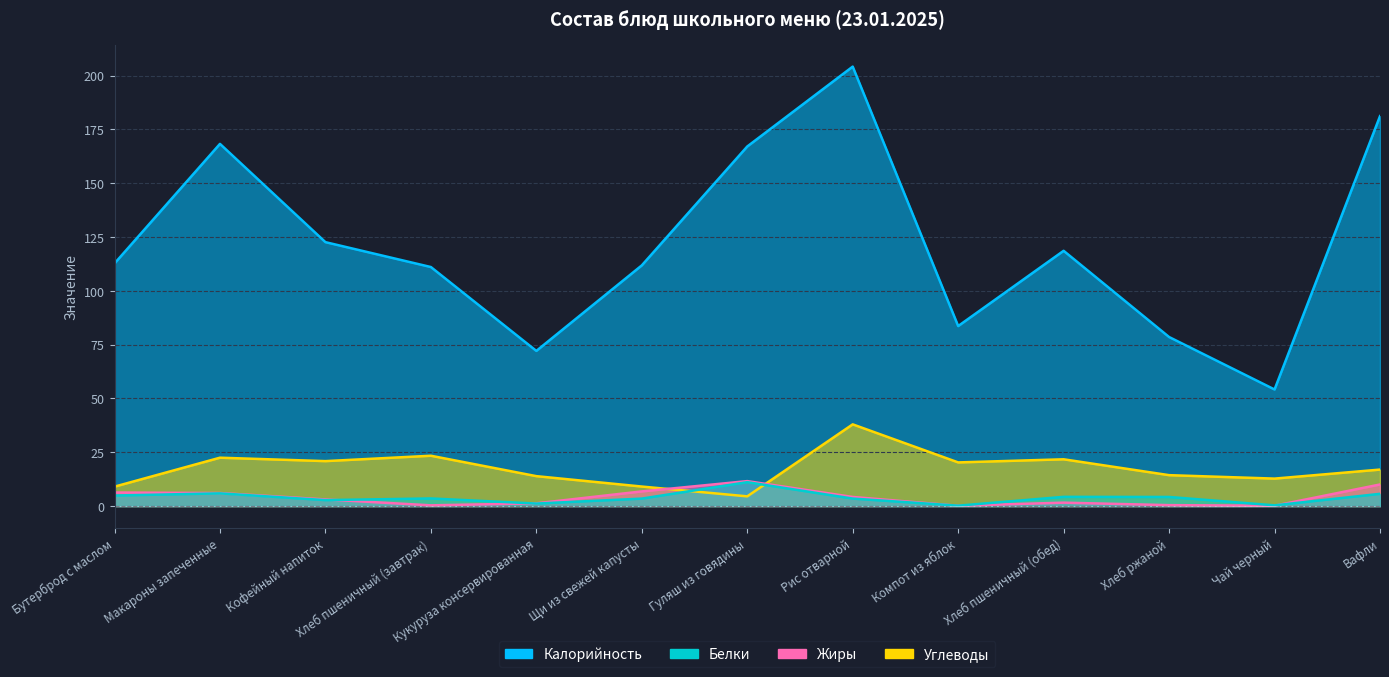

How many lines are shown in the chart?

4